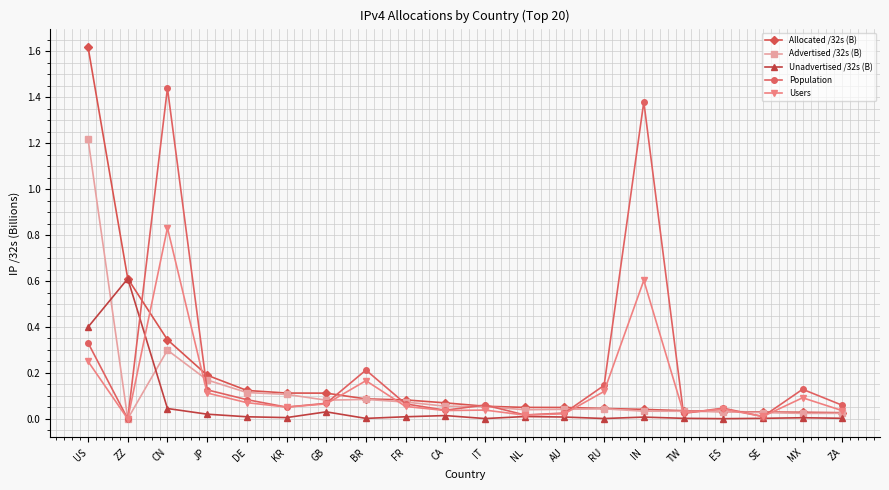

How many lines are shown in the chart?

5